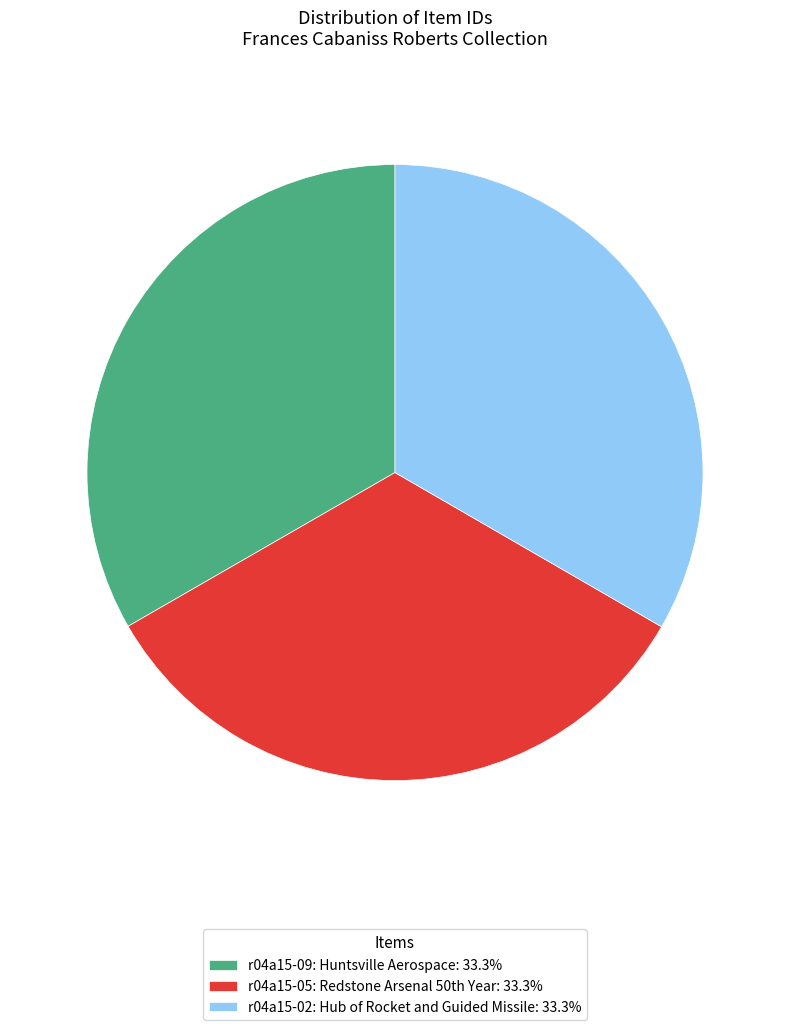

Is it true that r04a15-09: Huntsville Aerospace is 33% of the pie?

True